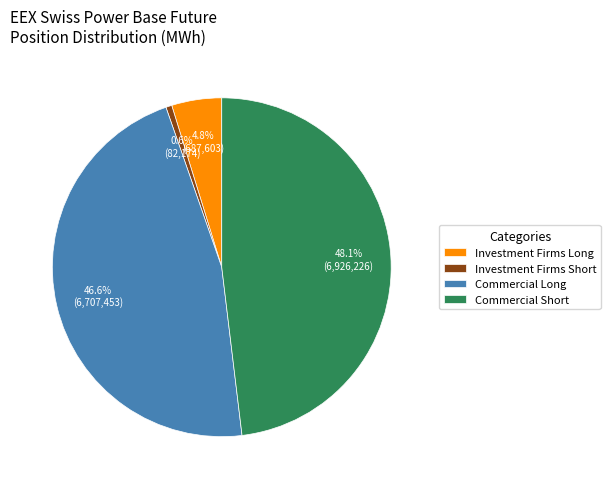

Does any single category account for the majority?

No